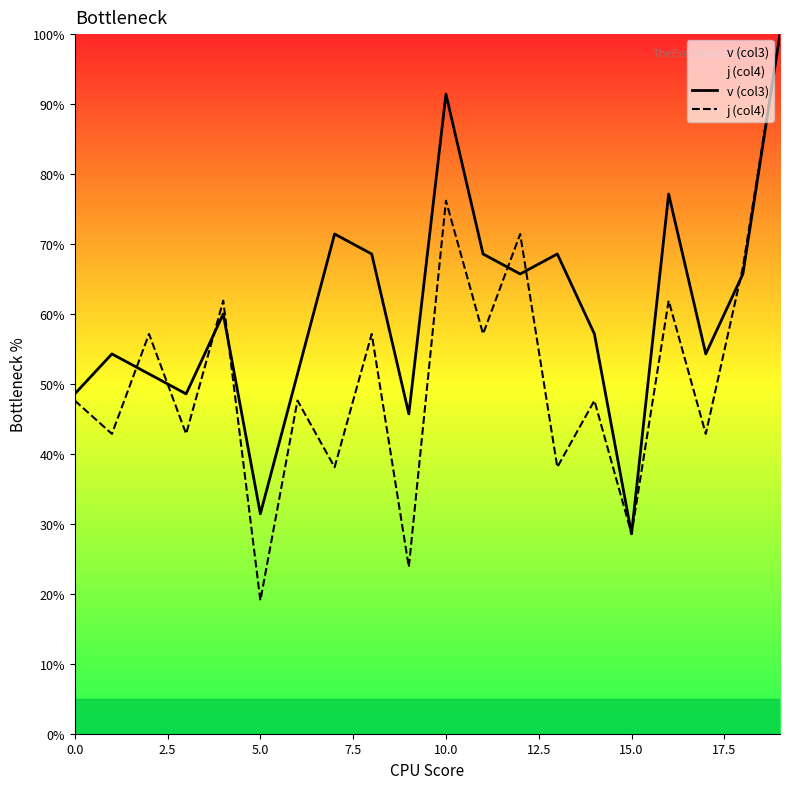

At which label does j (col4) reach its minimum?

5.0